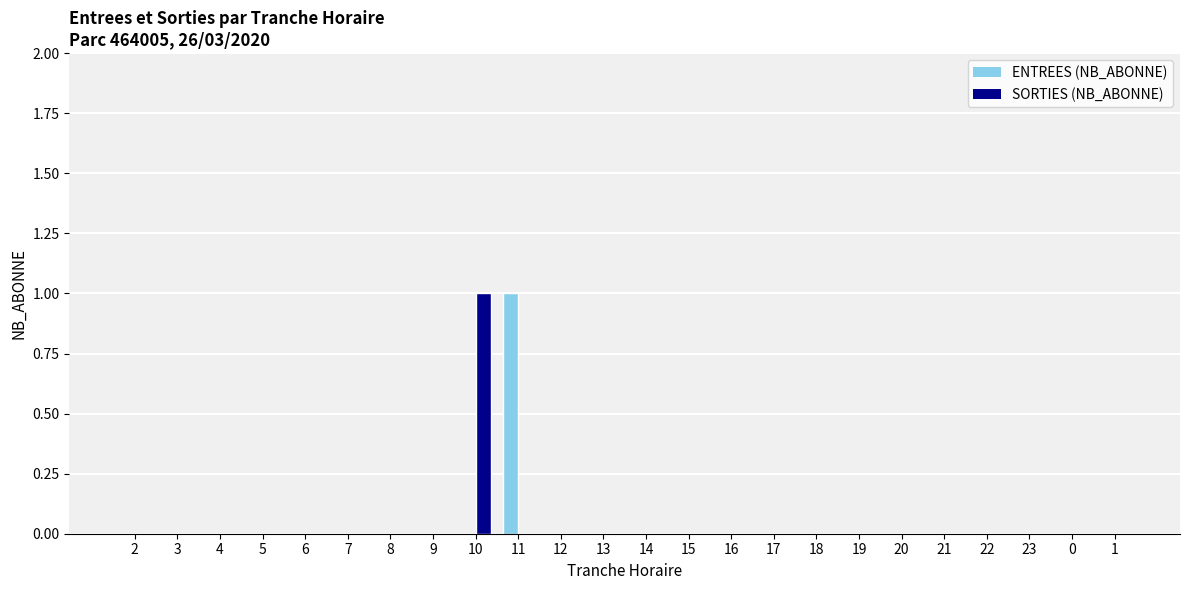

What is the spread (max minus min) of values at 11?

1